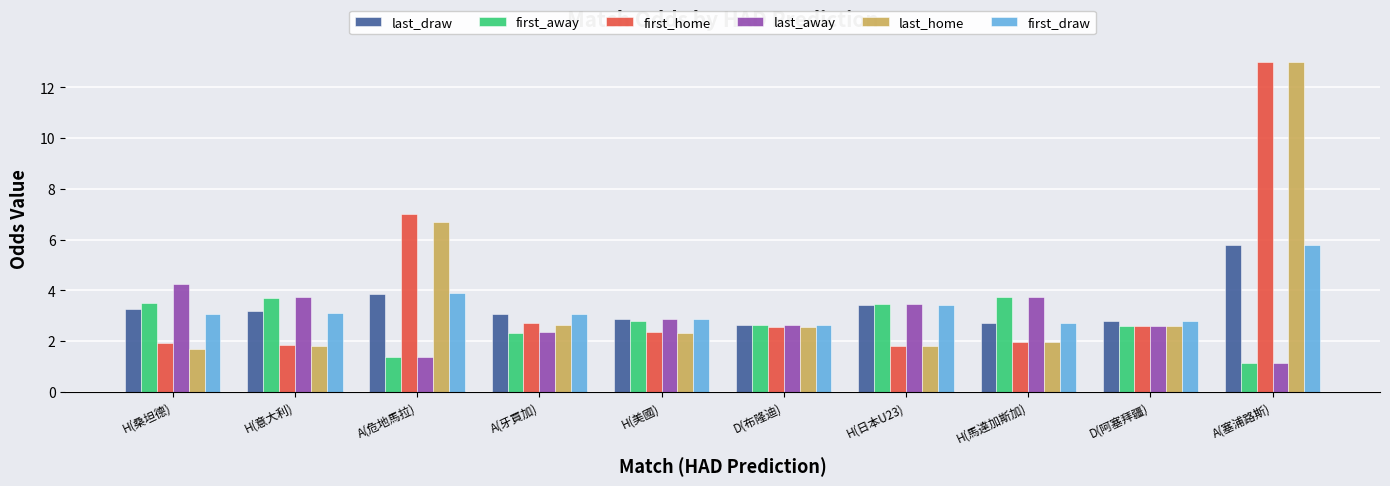

What is the difference between the last_away values at H(桑坦德) and D(阿塞拜疆)?

1.7